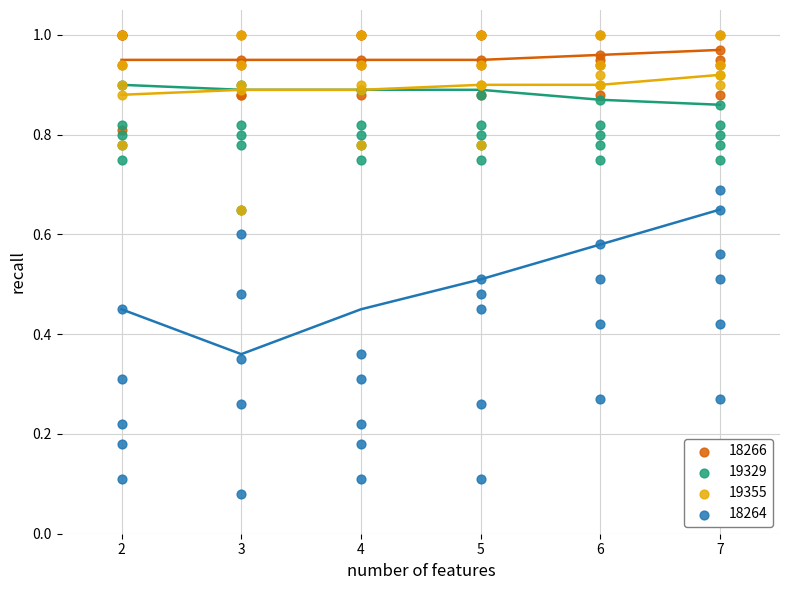

Which series reaches the minimum Y coordinate?

18264